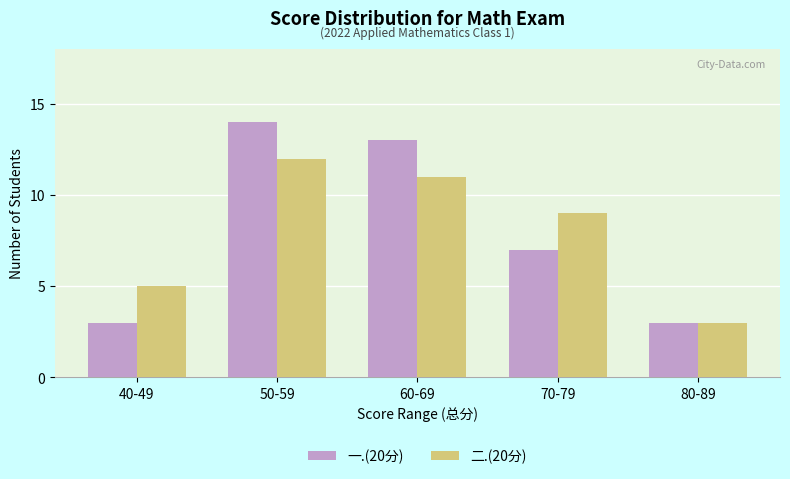

Reading left to right, what are all the values shown in this chart?

一.(20分): 3	14	13	7	3
二.(20分): 5	12	11	9	3